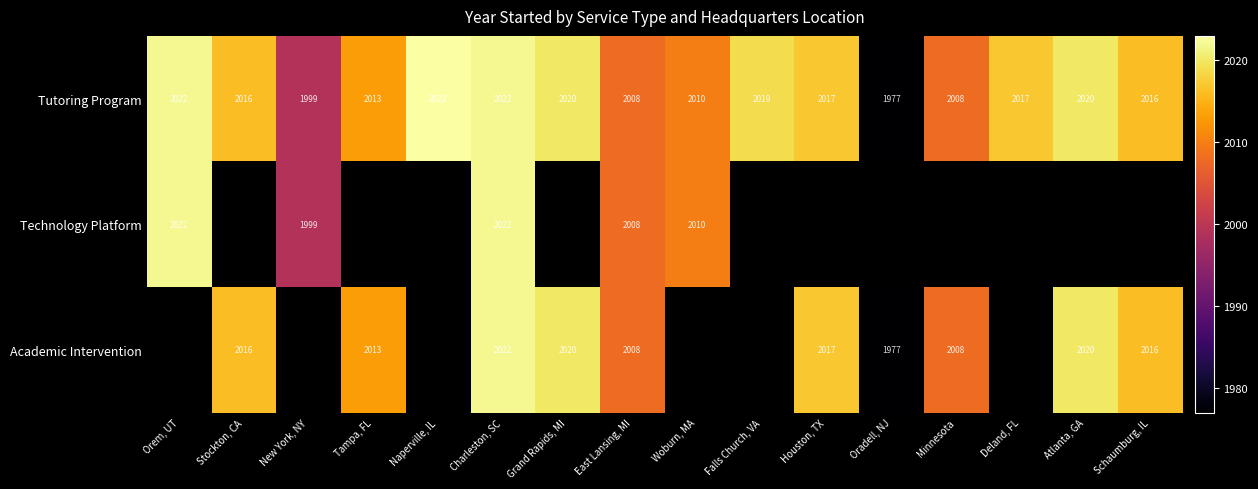

At which label does Tutoring Program first exceed 2017?

Orem, UT